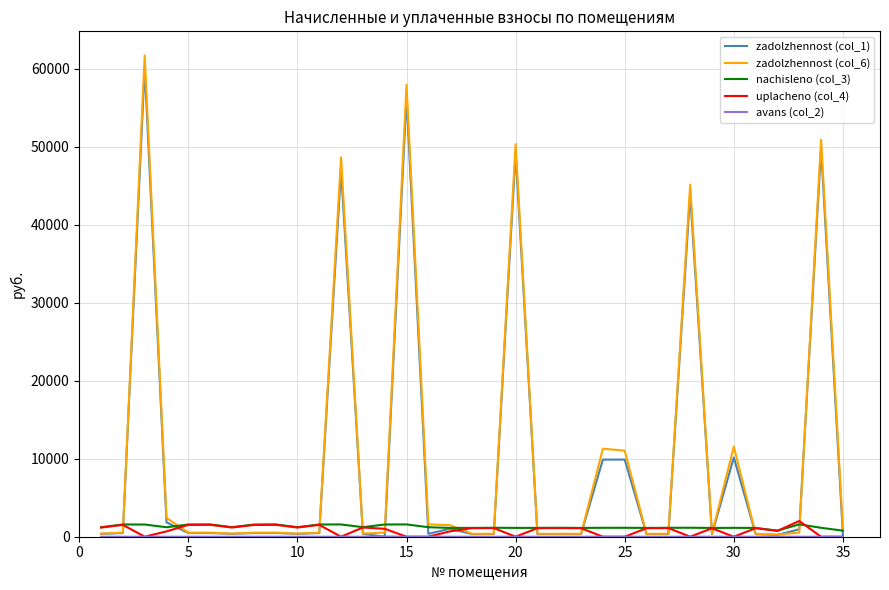

Which series has the largest range (max minus min)?

zadolzhennost (col_6)